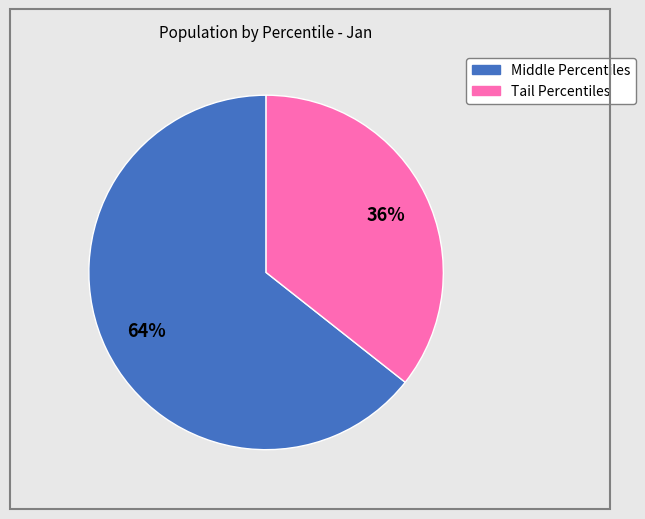

To the nearest percent, what is the average slice percentage?

50%